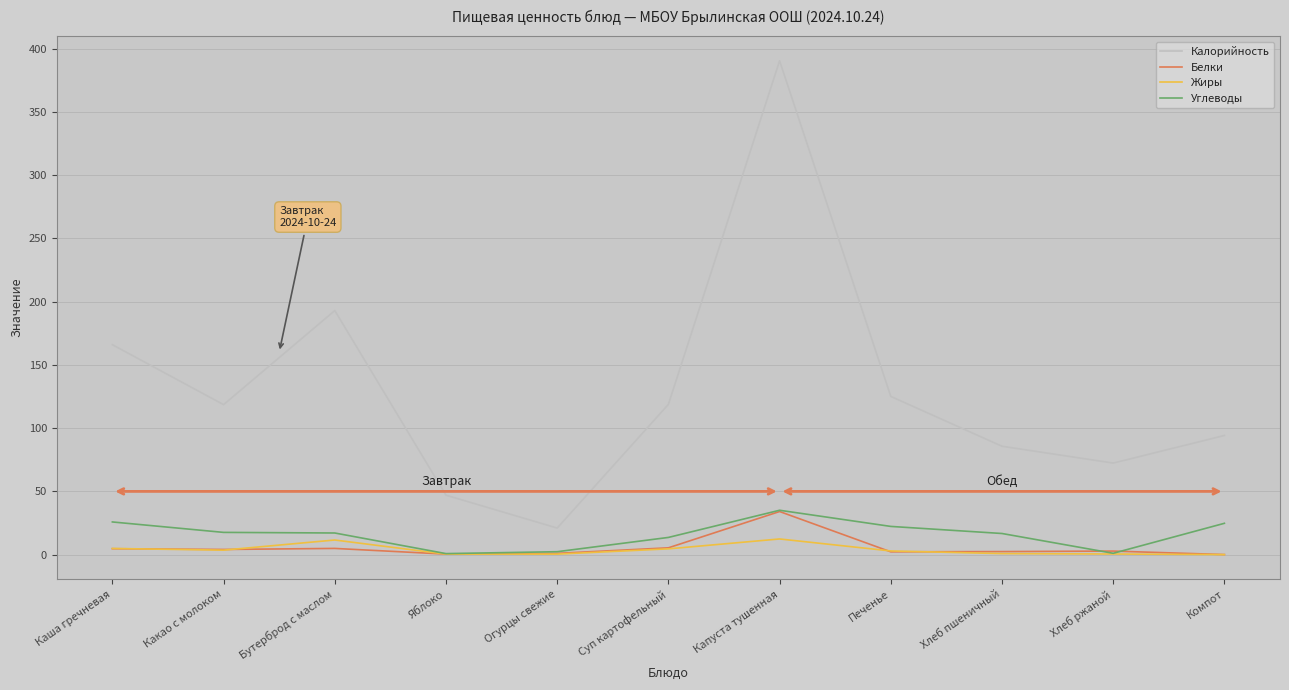

What is the total value across all series at Хлеб ржаной?

76.7